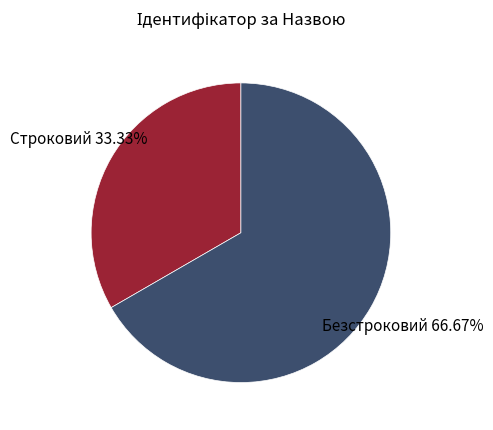

To the nearest percent, what percentage of the pie is Безстроковий?

67%